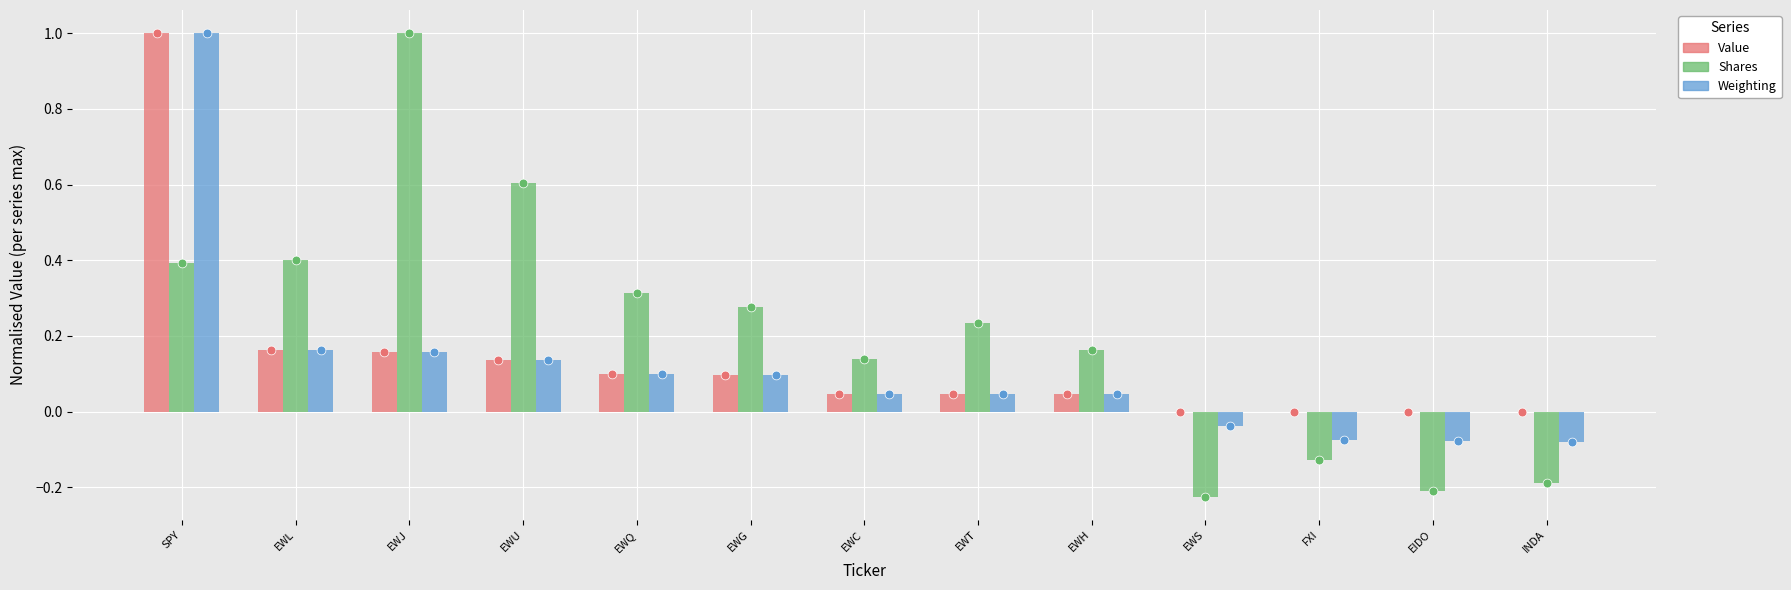

Which series has the largest Y range (max minus min)?

Shares